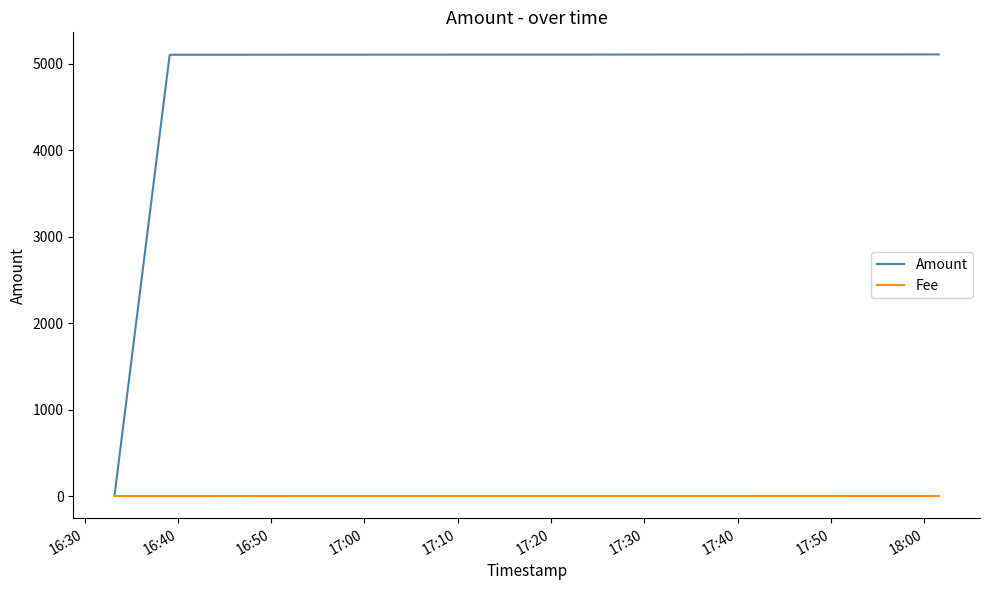

Which series has the widest spread of values?

Amount